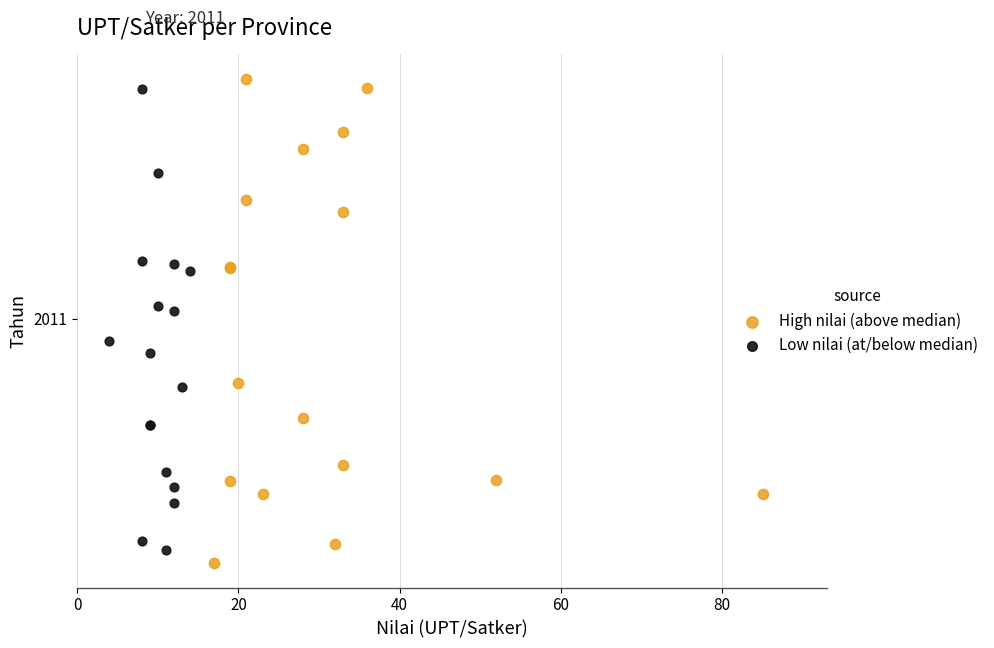

Which series has the largest Y range (max minus min)?

High nilai (above median)